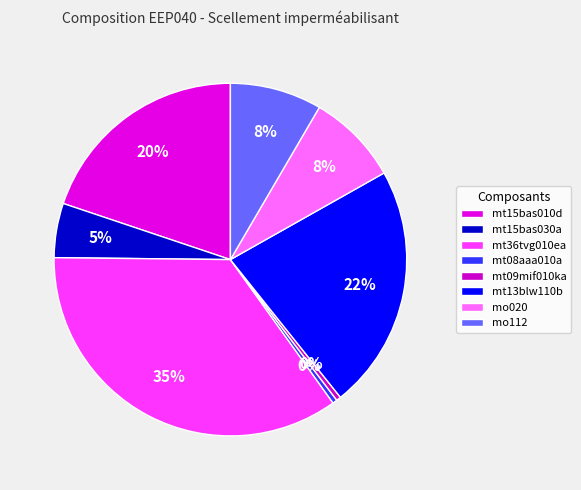

Is it true that mt09mif010ka is 1% of the pie?

False